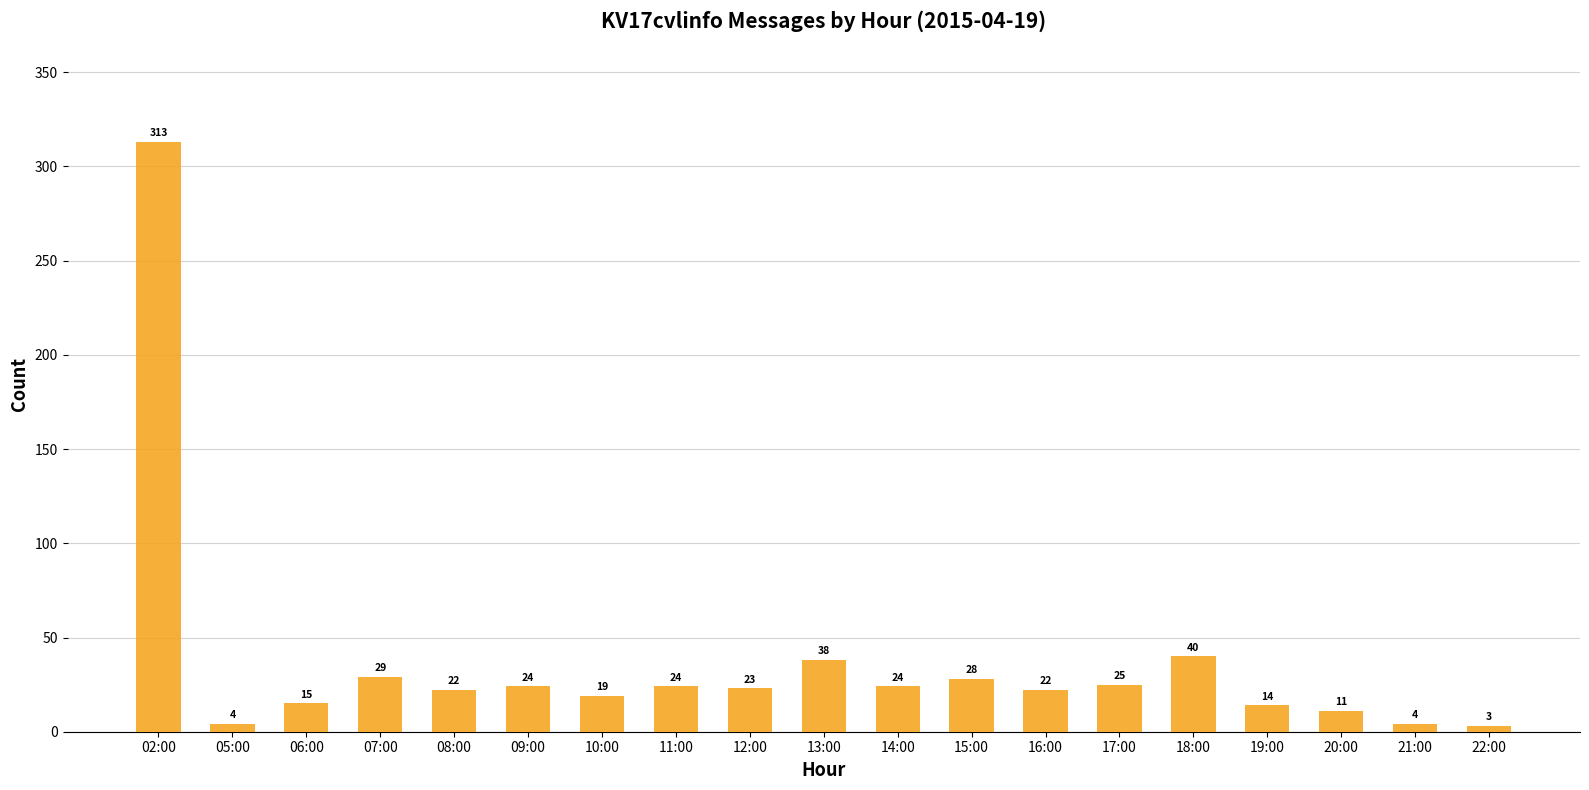

What is the value of the 13th bar from the left?

22